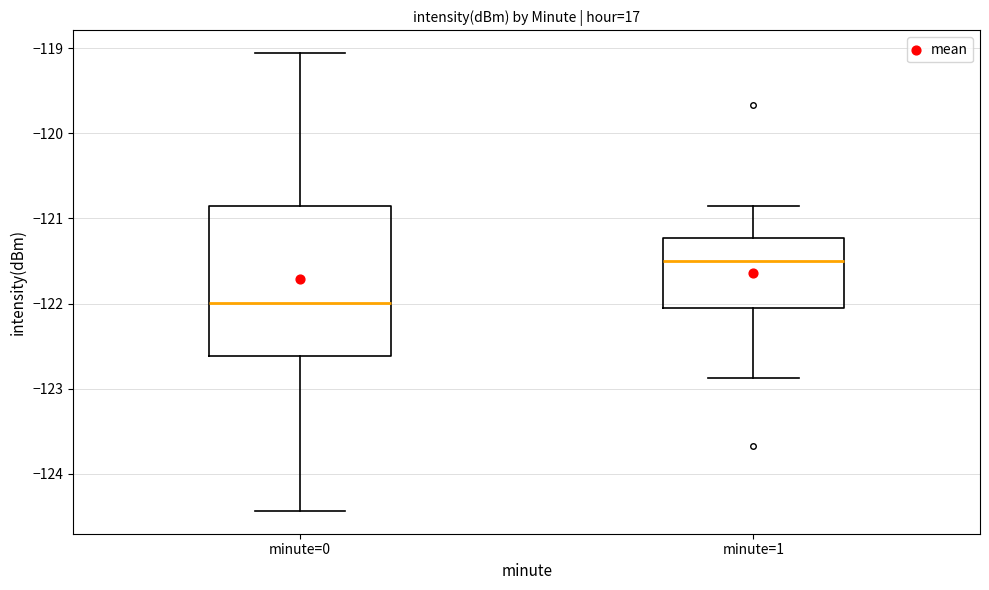

Which box has the highest median line?

minute=1